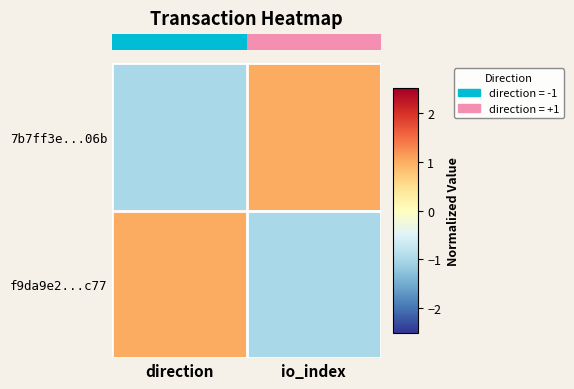

Which series changed the most between direction and io_index?

row_0